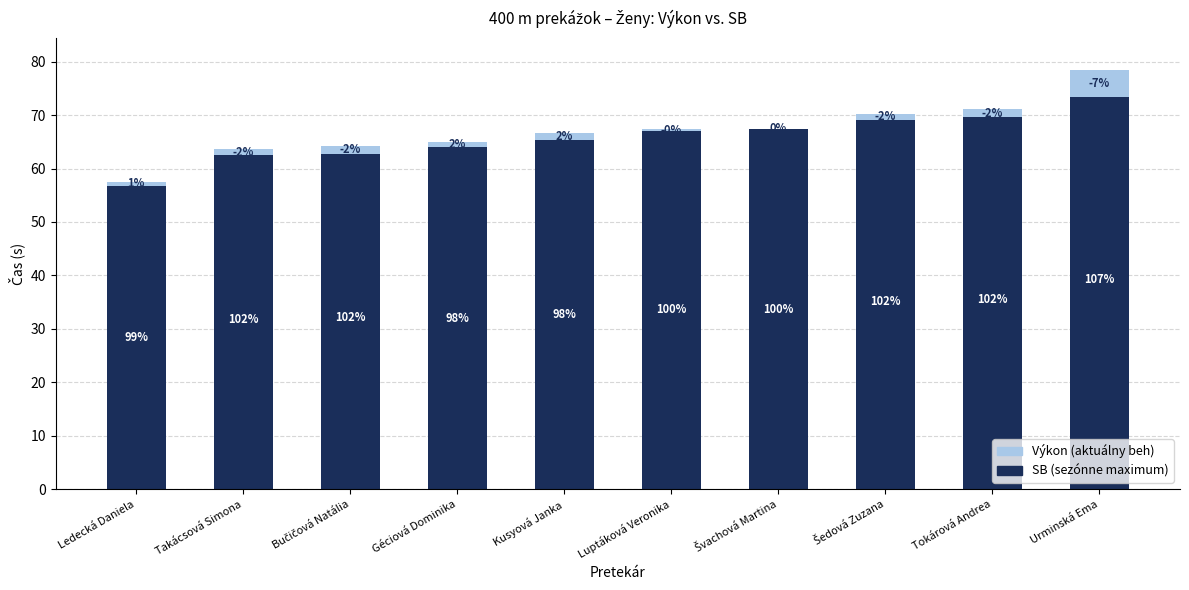

What are all the series names shown in the legend?

SB (sezónne maximum), Výkon (aktuálny beh)